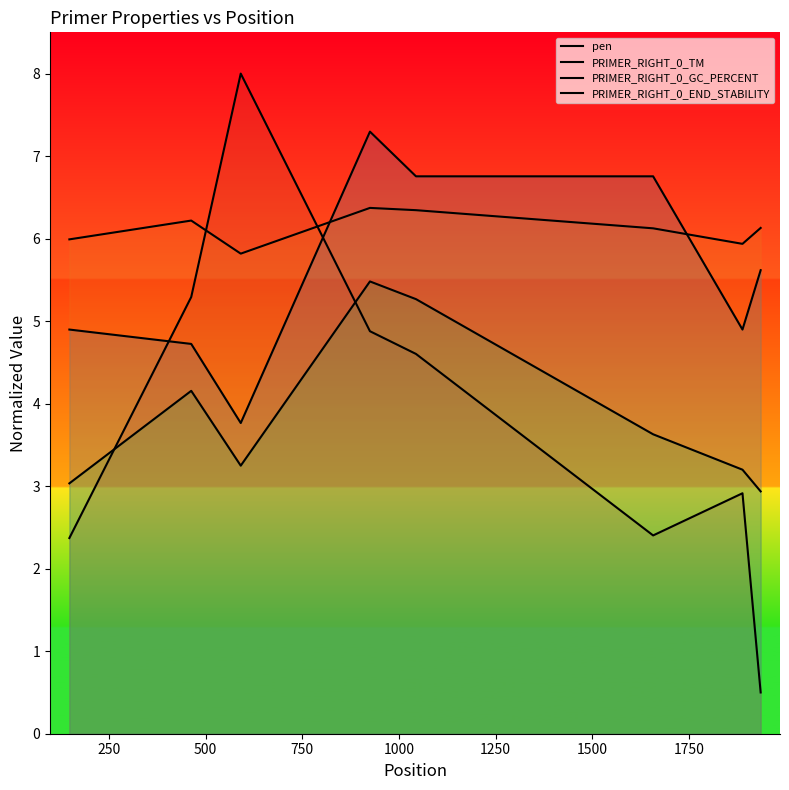

What is the value of the pen point at the 6th from the left?

2.4